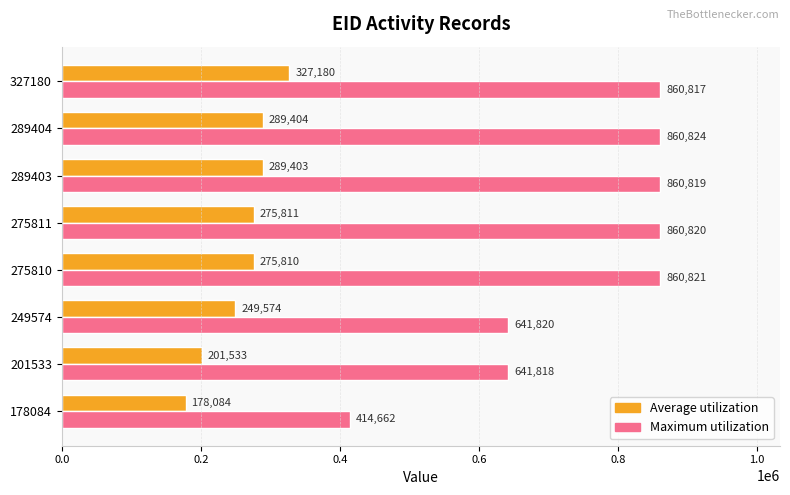

At how many categories does at least one series exceed 204155?

8